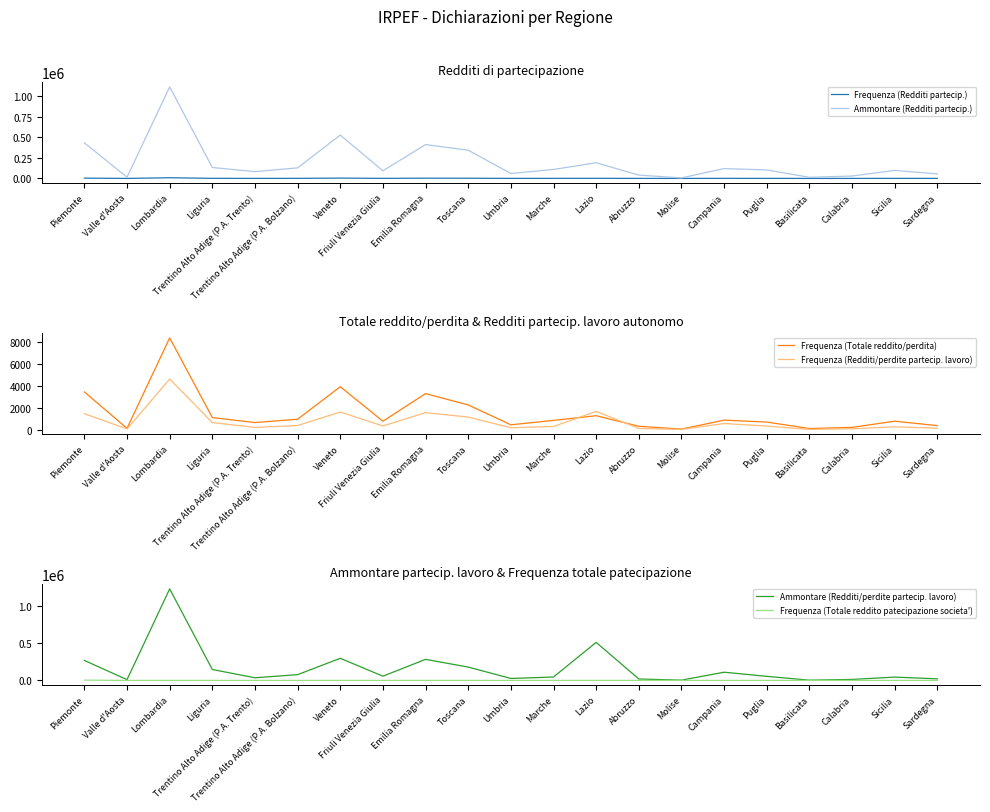

Where does the Ammontare (Redditi partecip.) series first go above 103447?

Piemonte